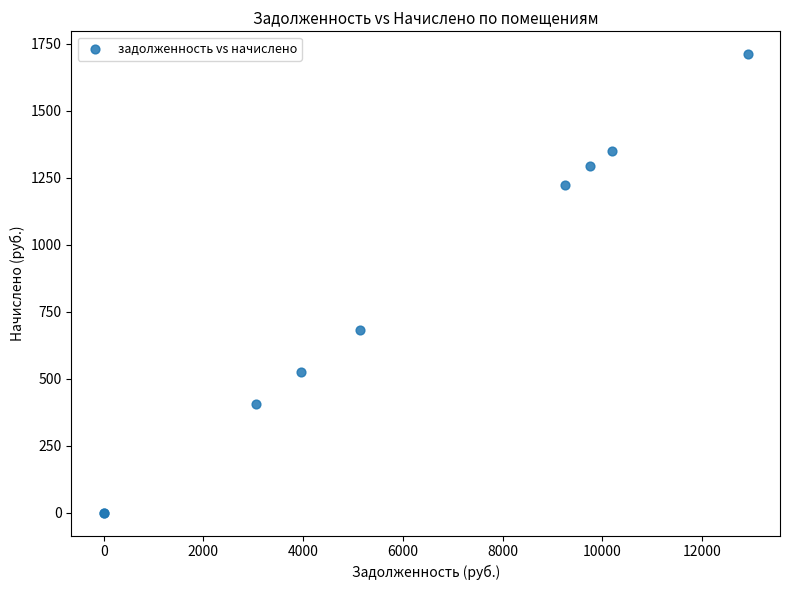

What Y value in the scatter plot is closest to 855?

680.4